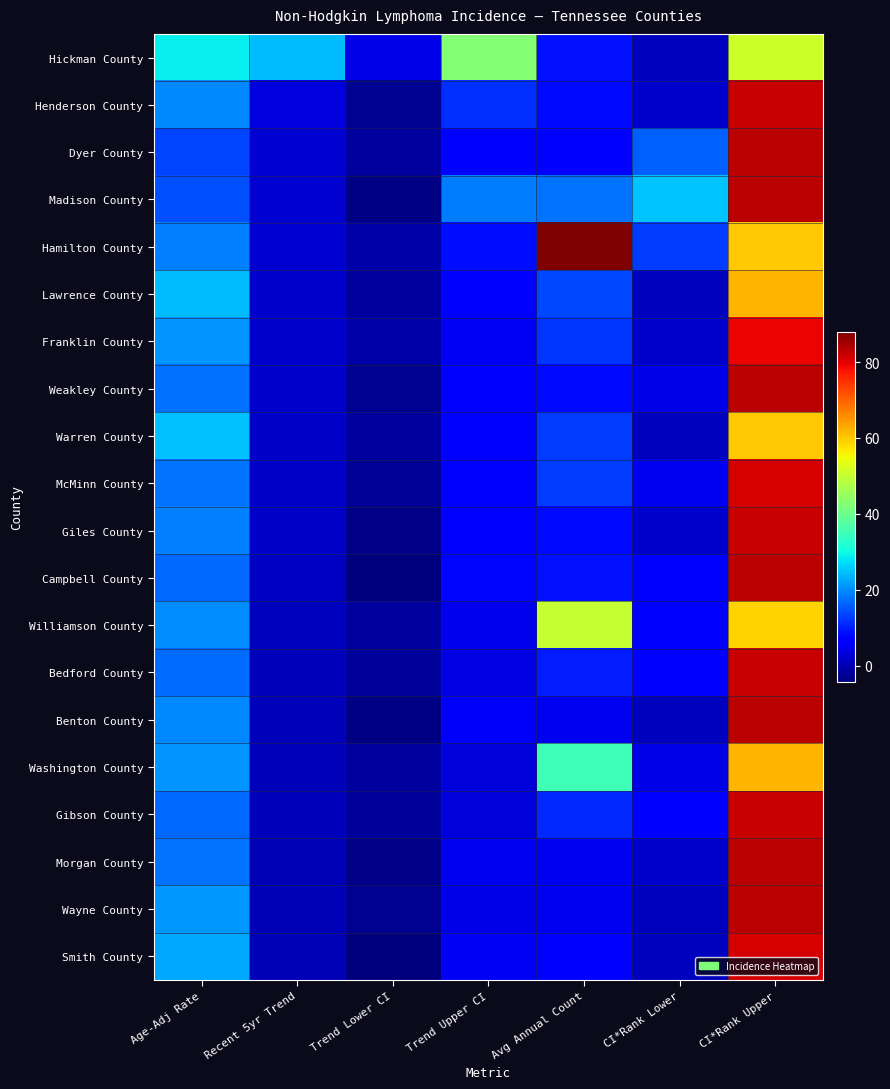

How many data points does each series have?

7